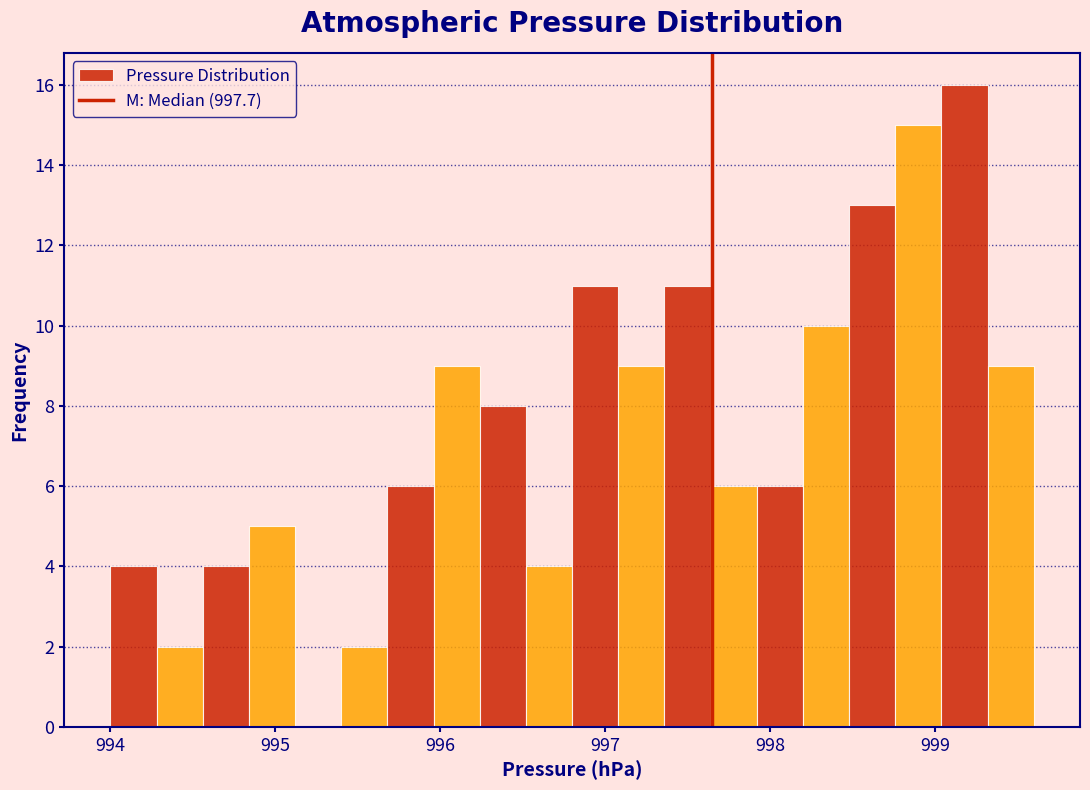

Read against the x-axis, roughly where is the centre of the tallest bar?

999.2